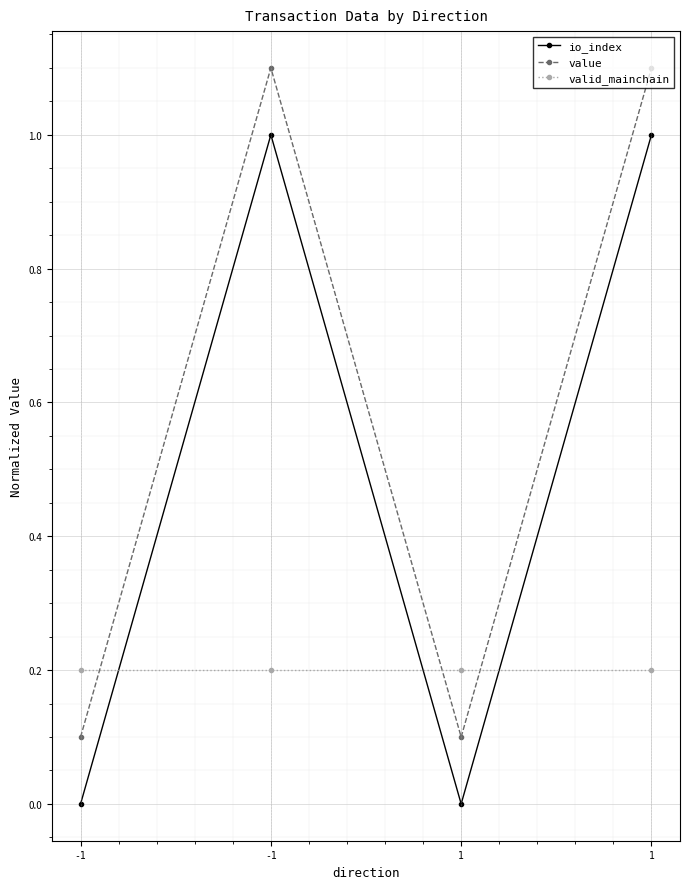

How many values in the io_index series are below 1?

2